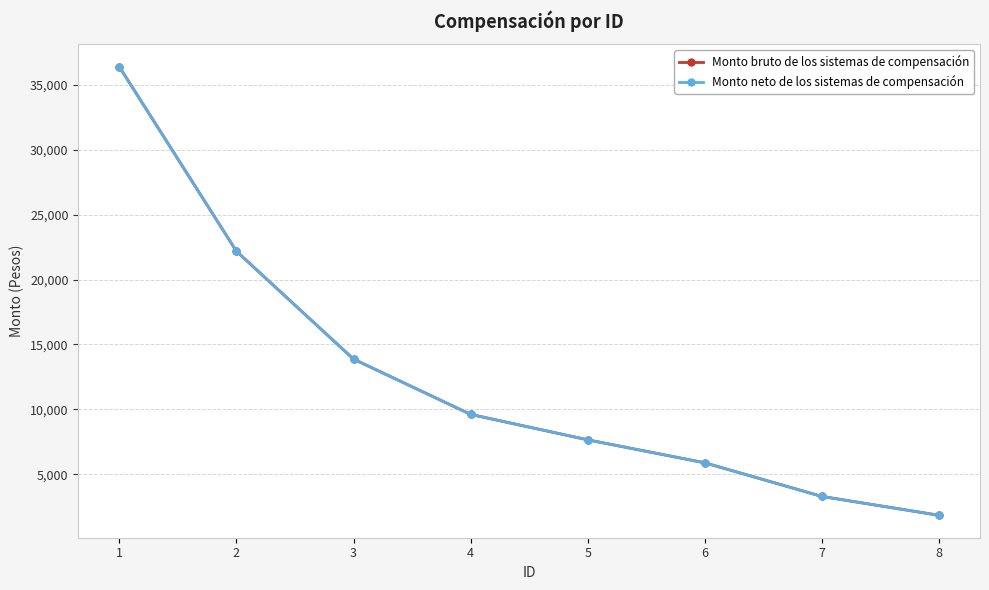

Does the chart have visible grid lines?

Yes